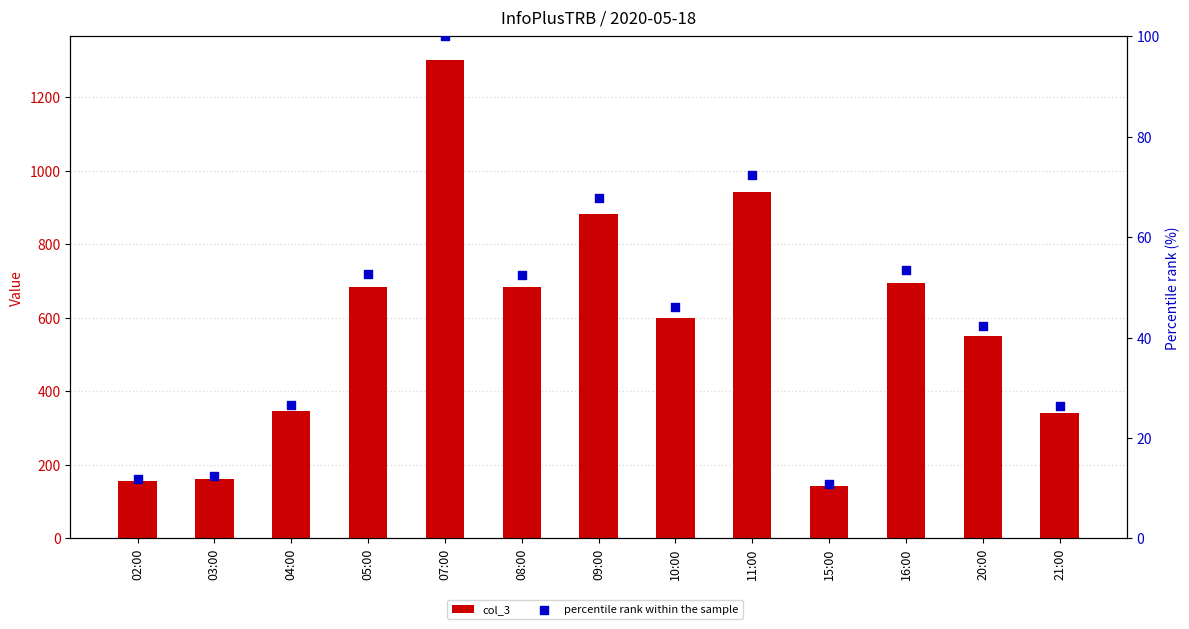

Which series has the largest total across all categories?

col_3